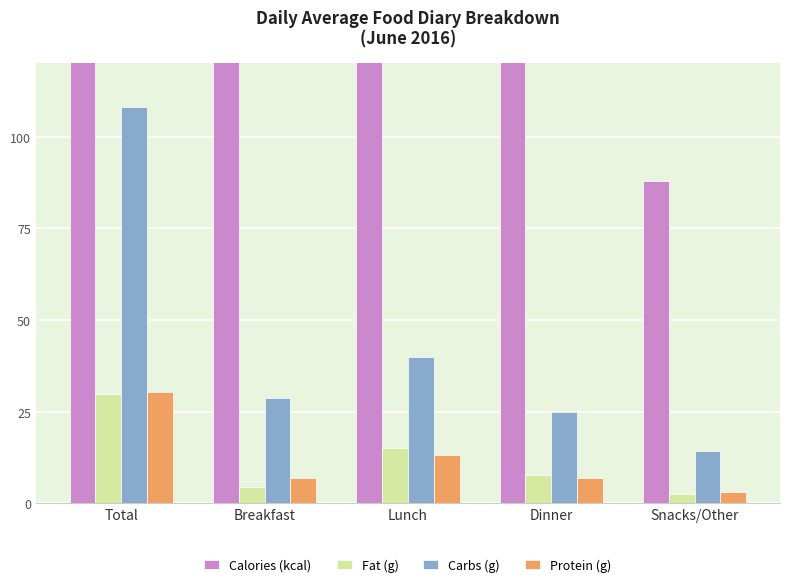

Reading right to left, what are all the values shown in this chart?

Calories (kcal): Snacks/Other=88.0	Dinner=197.0	Lunch=346.0	Breakfast=164.0	Total=795.0
Fat (g): Snacks/Other=2.6	Dinner=7.7	Lunch=15.1	Breakfast=4.4	Total=29.9
Carbs (g): Snacks/Other=14.3	Dinner=25.1	Lunch=40.0	Breakfast=28.7	Total=108.0
Protein (g): Snacks/Other=3.1	Dinner=6.9	Lunch=13.3	Breakfast=7.1	Total=30.5